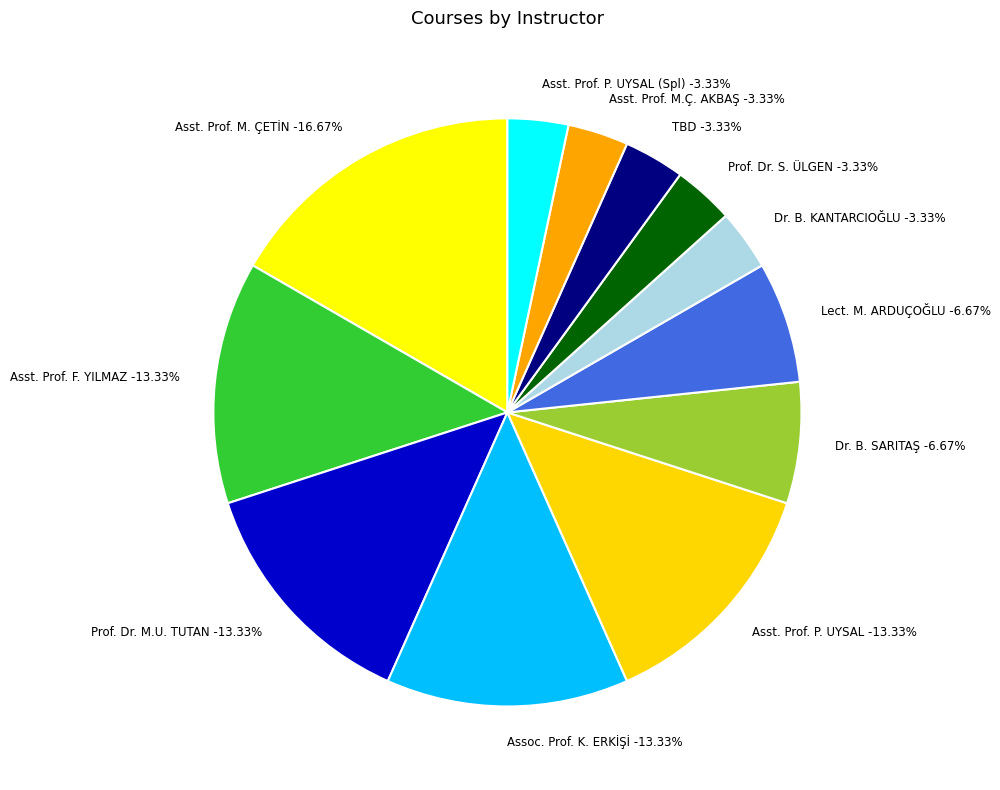

What percentage is NOT represented by Asst. Prof. Melike ÇETİN?

83.3%